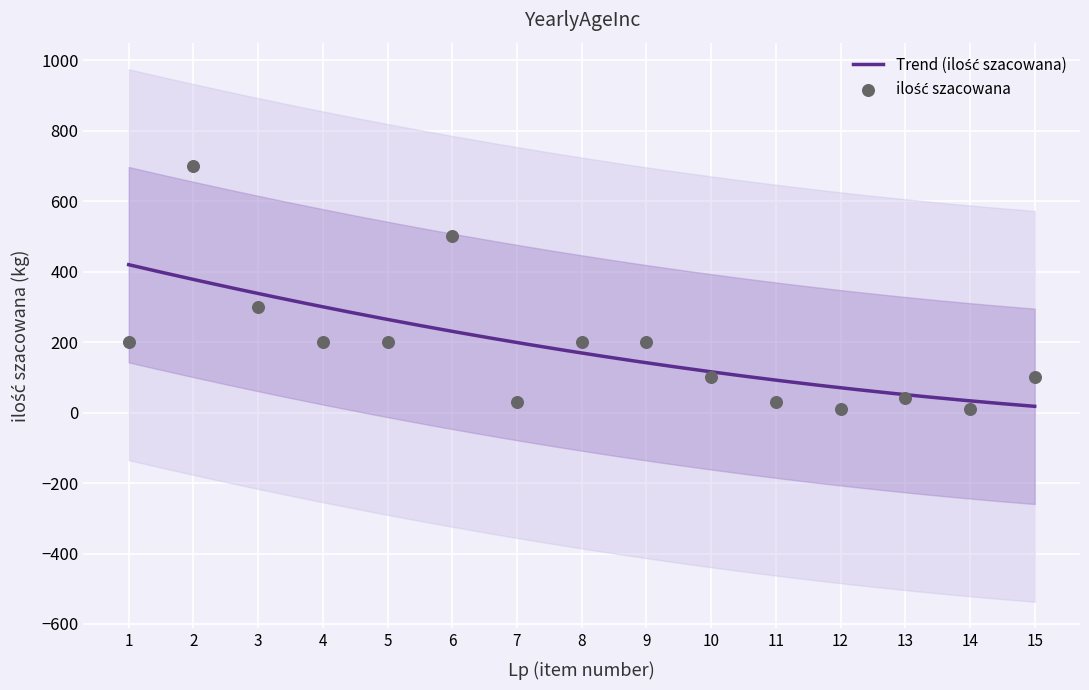

At which category is the sum across all series the highest?

2